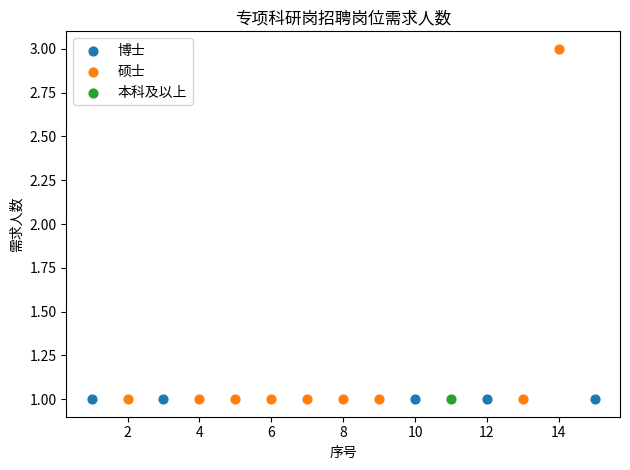

What are all the series names shown in the legend?

博士, 硕士, 本科及以上